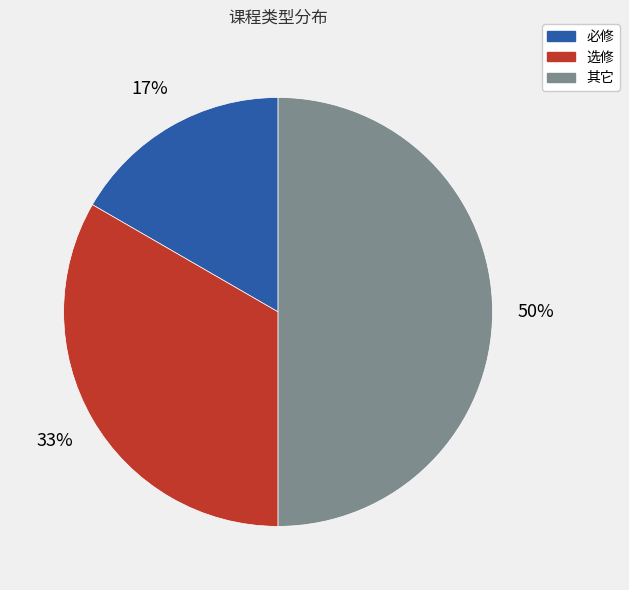

To the nearest percent, what is the difference between the largest and smallest slice percentages?

33%